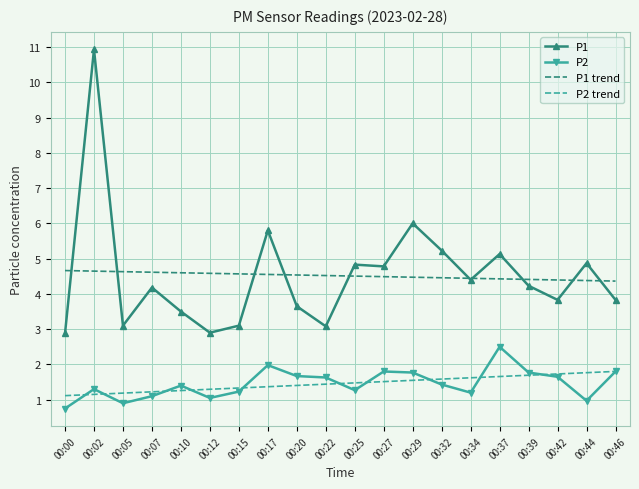

The value of P2 trend at 00:00 is 0.3. True or false?

False